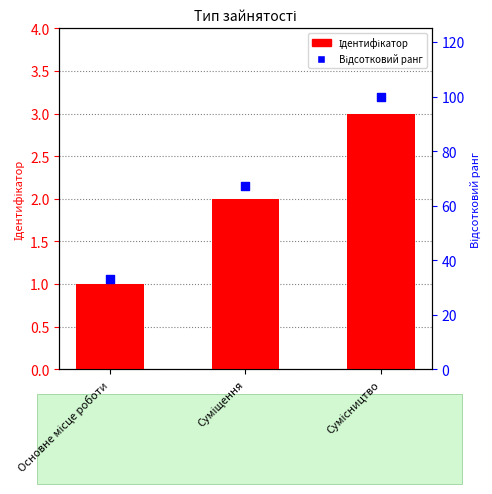

At which category is the sum across all series the highest?

Сумісництво